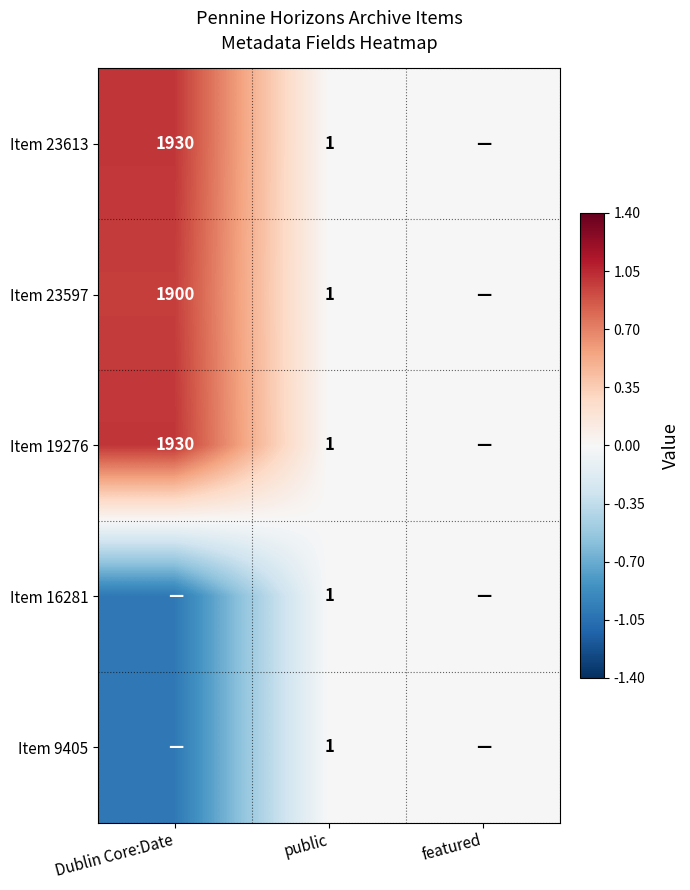

What is the difference between the Item 23597 values at Dublin Core:Date and public?

1899